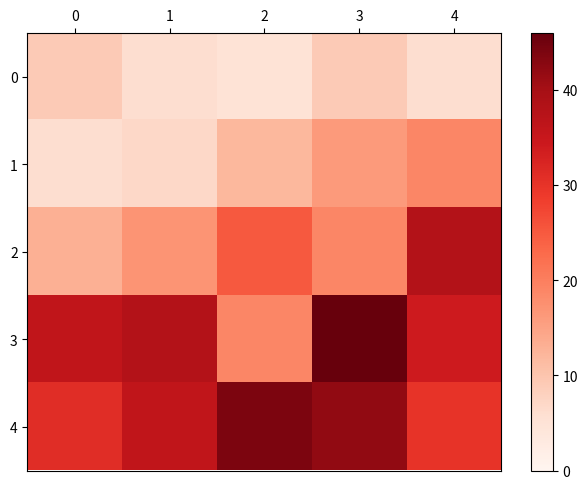

Rank the series by their maximum value, from highest to lowest.

3, 4, 2, 1, 0